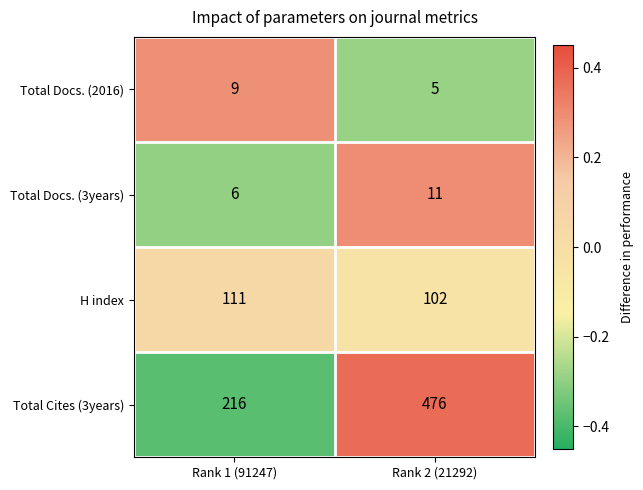

Which series has the largest total across all categories?

Total Cites (3years)